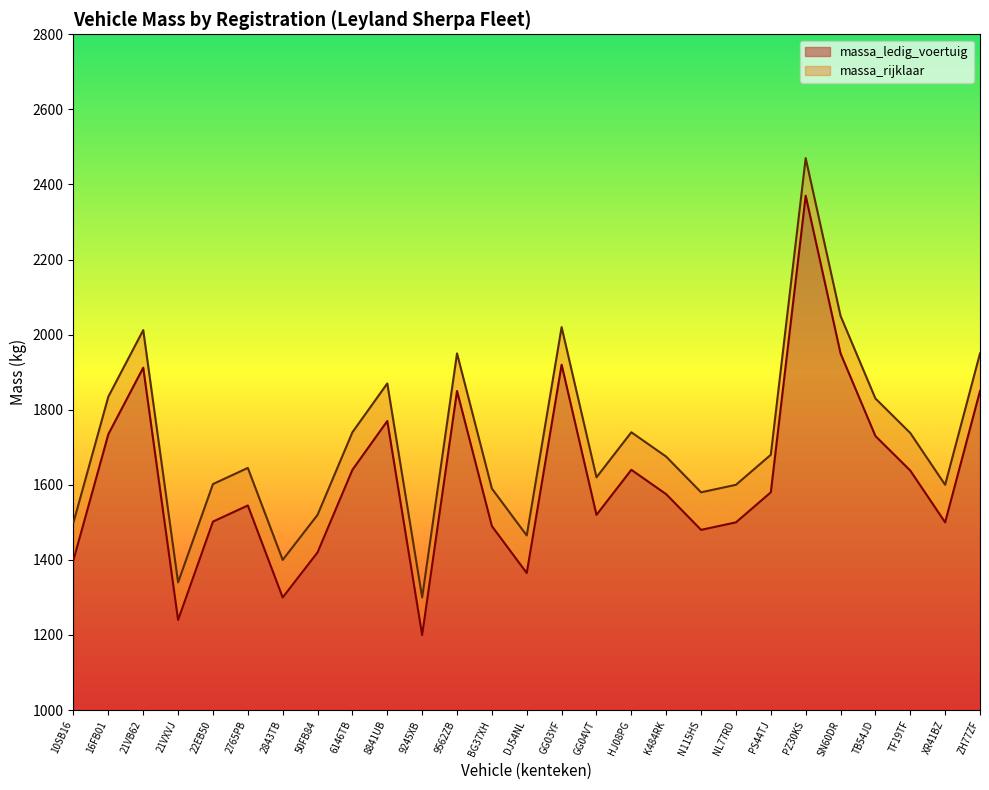

Rank the series by their average value, from lowest to highest.

massa_ledig_voertuig, massa_rijklaar